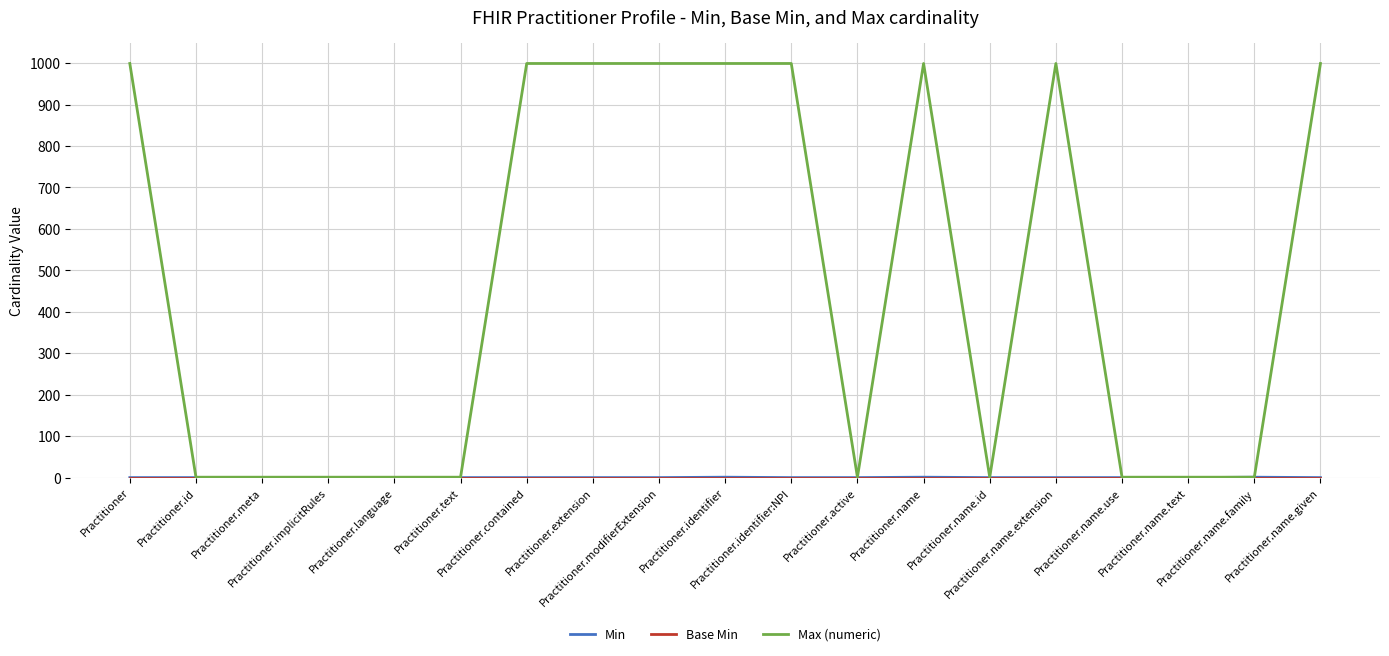

Which series has the largest range (max minus min)?

Max (numeric)